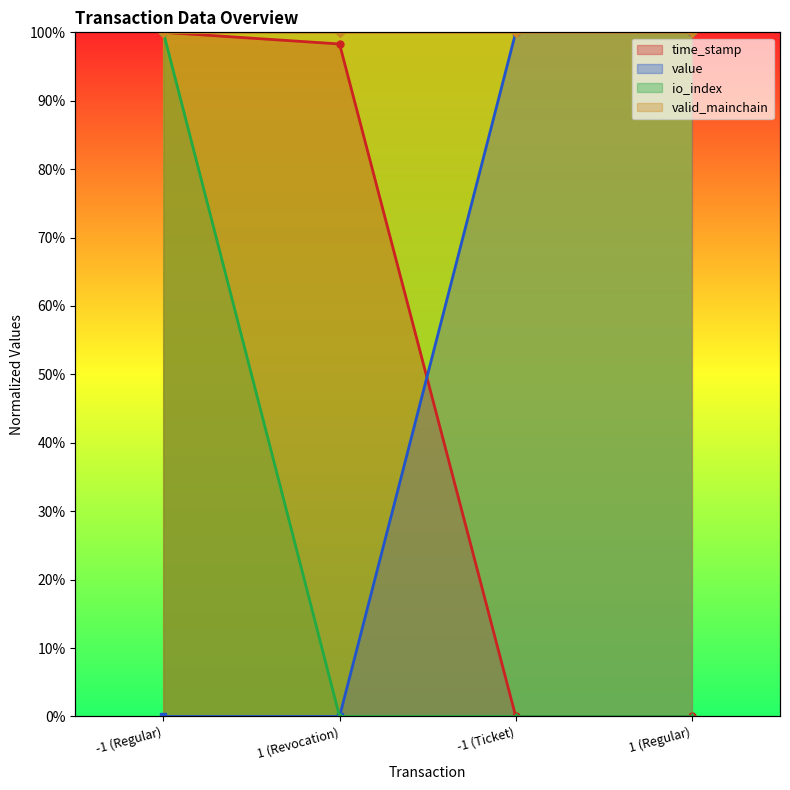

Where is value nearest to the value 0?

-1 (Regular)